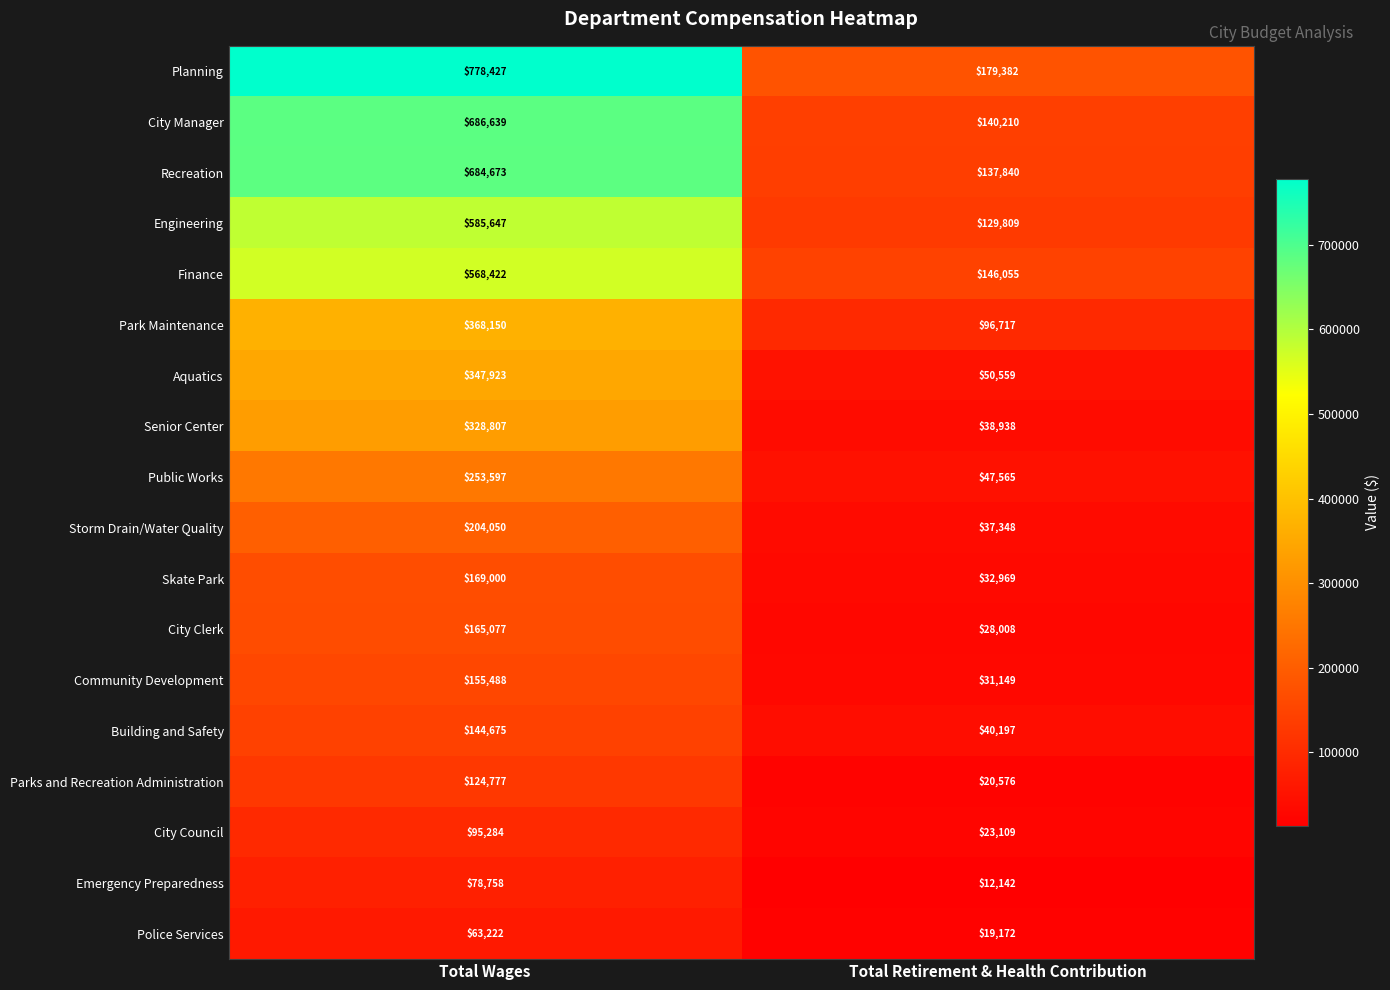

Rank the series by their maximum value, from lowest to highest.

Police Services, Emergency Preparedness, City Council, Parks and Recreation Administration, Building and Safety, Community Development, City Clerk, Skate Park, Storm Drain/Water Quality, Public Works, Senior Center, Aquatics, Park Maintenance, Finance, Engineering, Recreation, City Manager, Planning